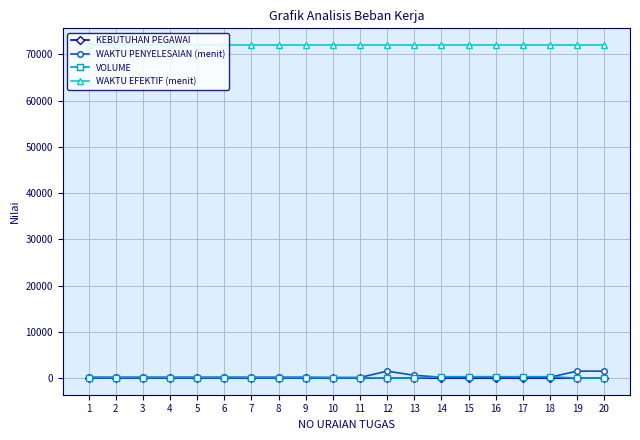

How many VOLUME values are between 80 and 300?

16